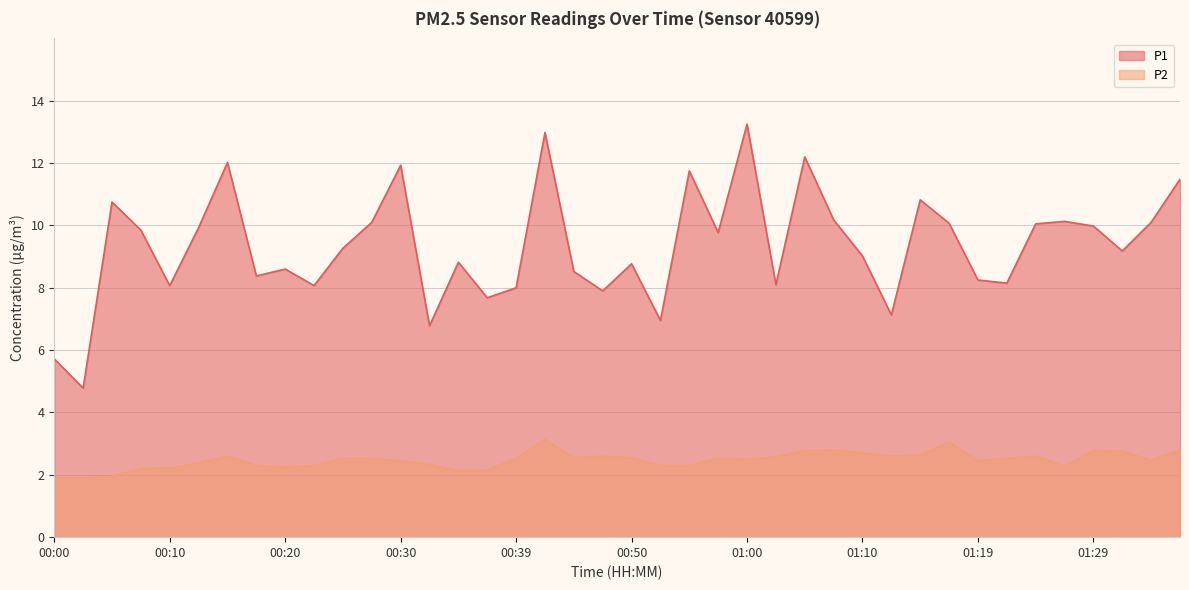

How many interior local valleys does the P2 series have?

8